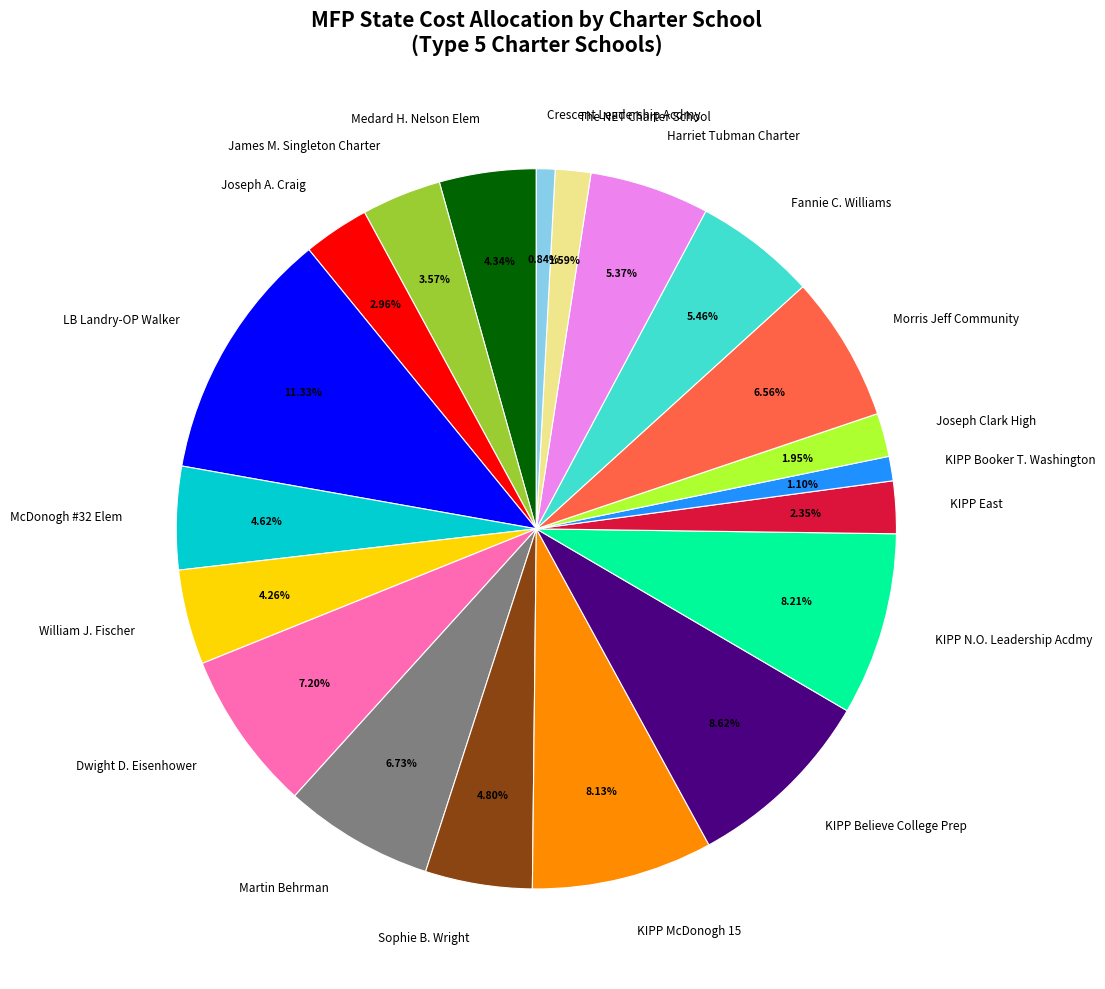

What is the largest slice in the pie chart?

LB Landry-OP Walker